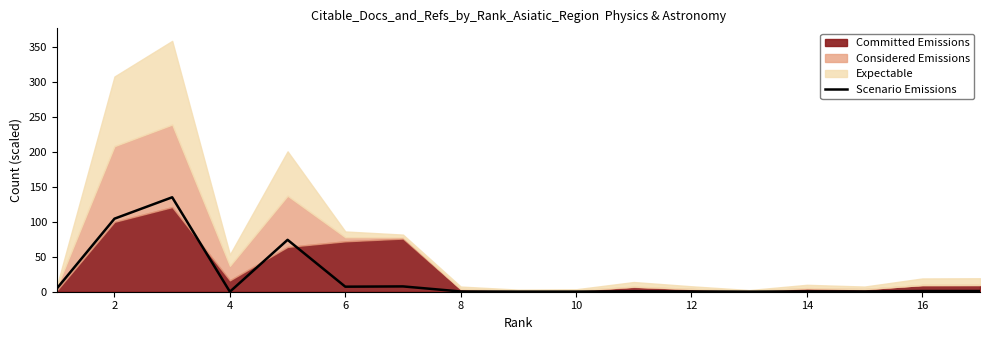

The value of Scenario Emissions at 4 is -44.9. True or false?

False